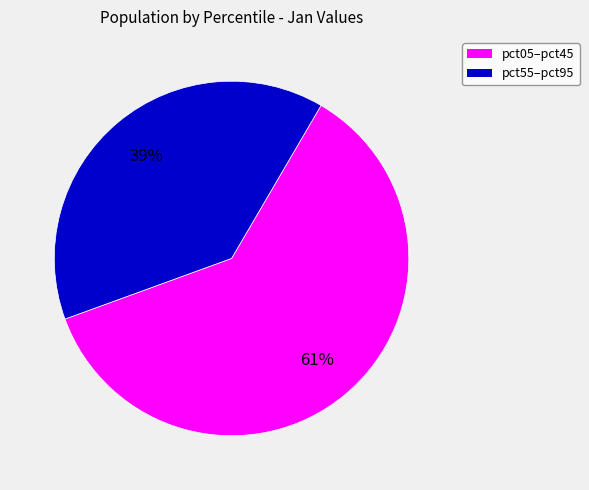

To the nearest percent, what is the average slice percentage?

50%